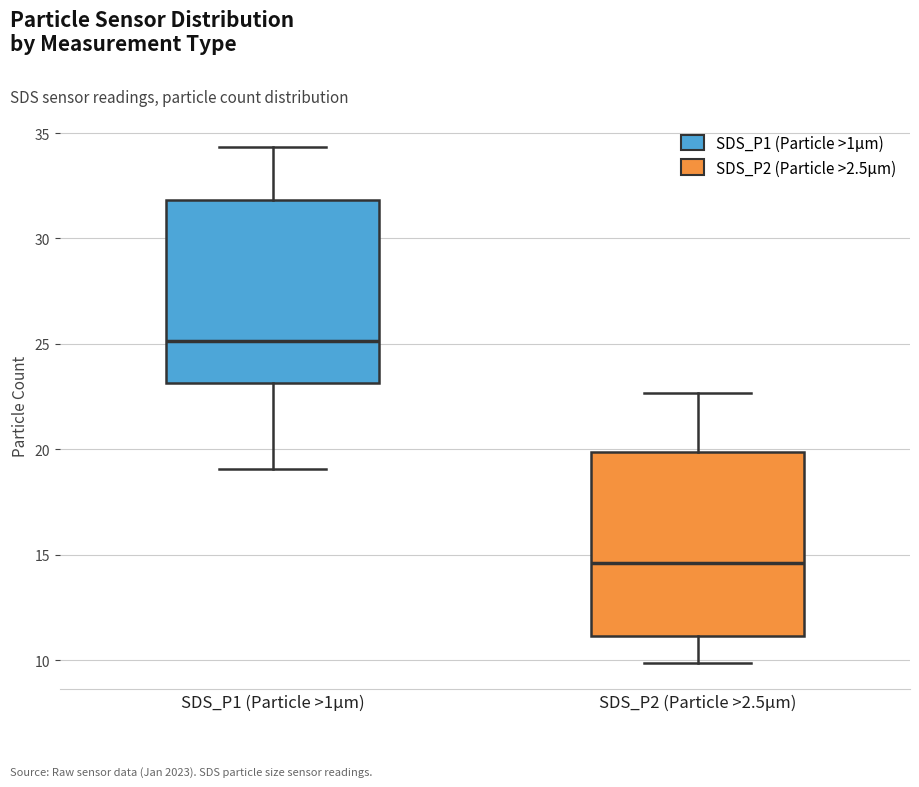

Where does the lower whisker of the box for SDS_P2 (Particle >2.5μm) end on the y-axis? The values are not printed on the chart, so give them approximately, as read against the axis.

10.0